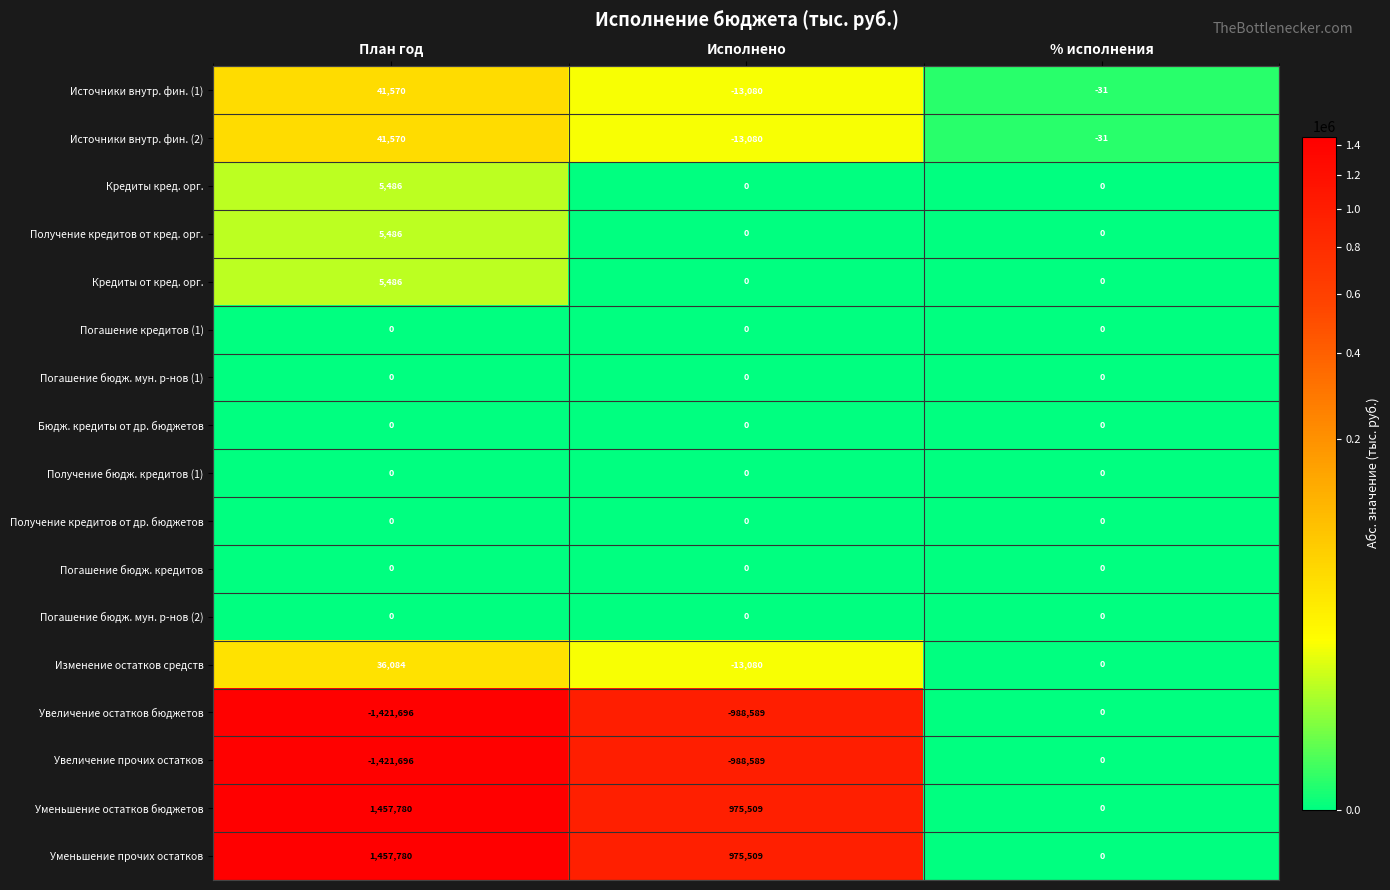

What is the difference between the highest and lowest values at Исполнено?

1964098